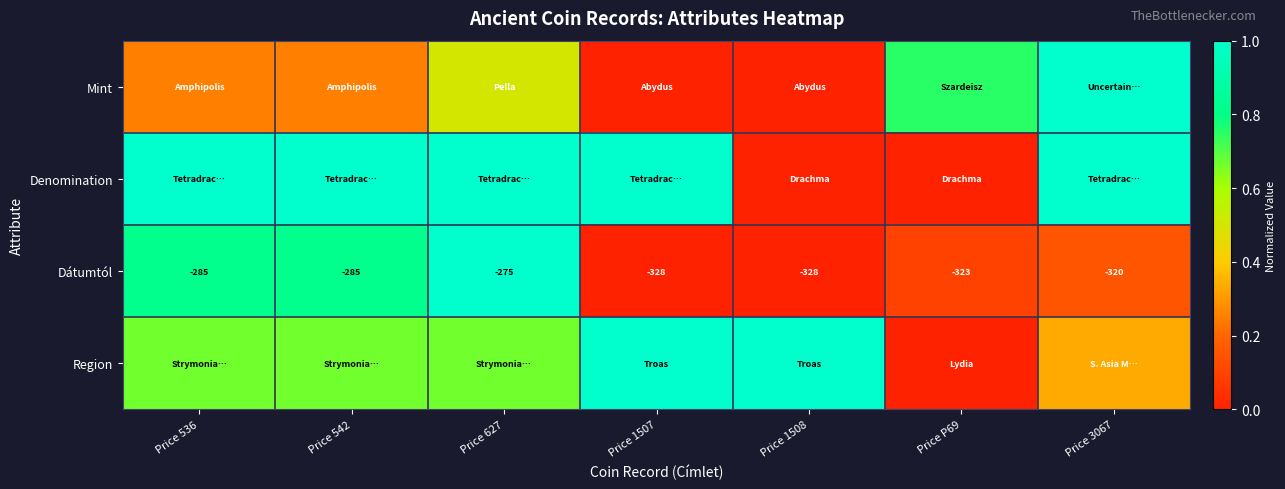

Which category has the lowest value across all series?

Price 1507